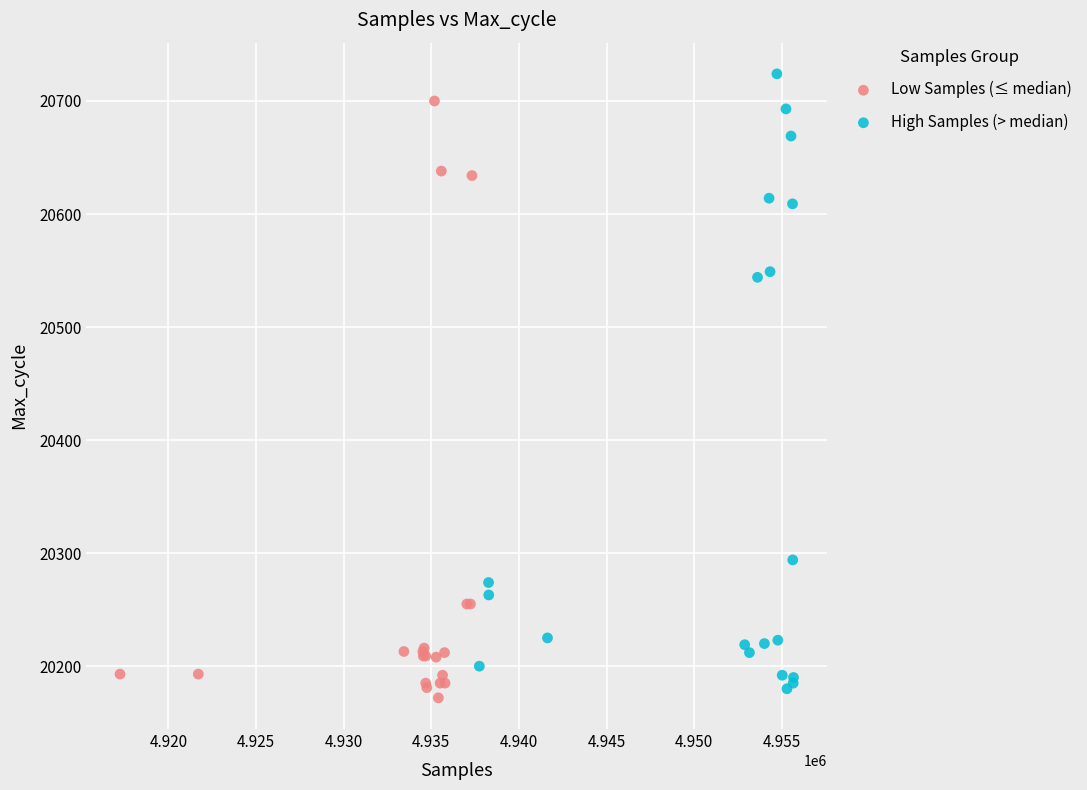

Which series contains the lowest Y value?

Low Samples (≤ median)